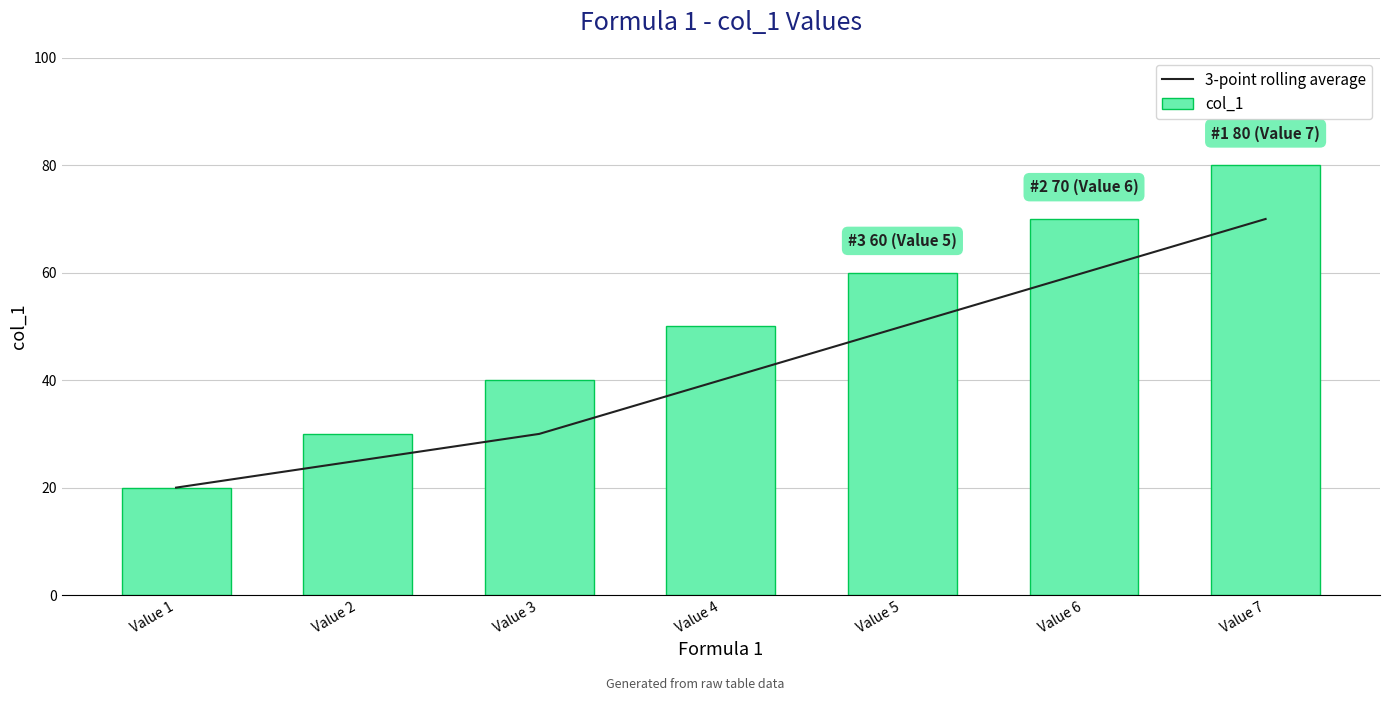

Is the value of 3-point rolling average at Value 7 greater than the value of col_1 at Value 5?

Yes